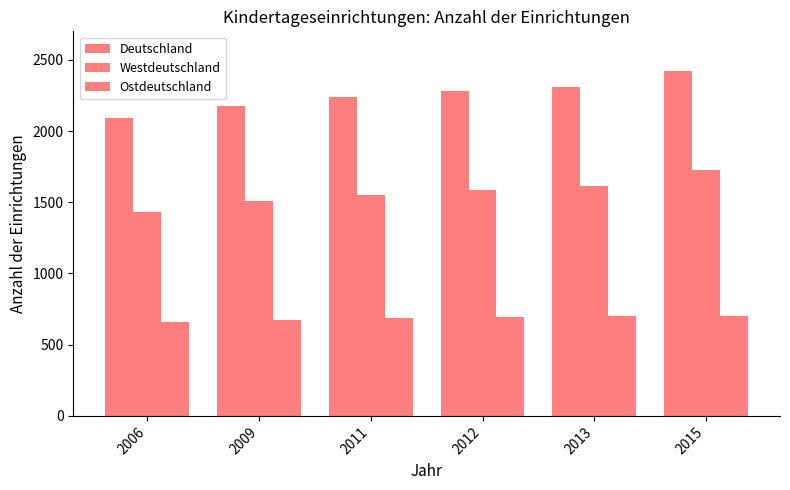

True or false: Ostdeutschland has a value of 700 at 2013.

True